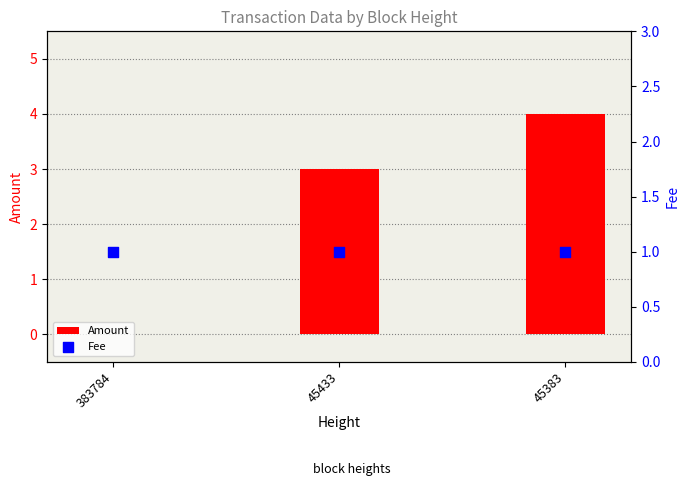

What is the total value across all series at 45433?

4